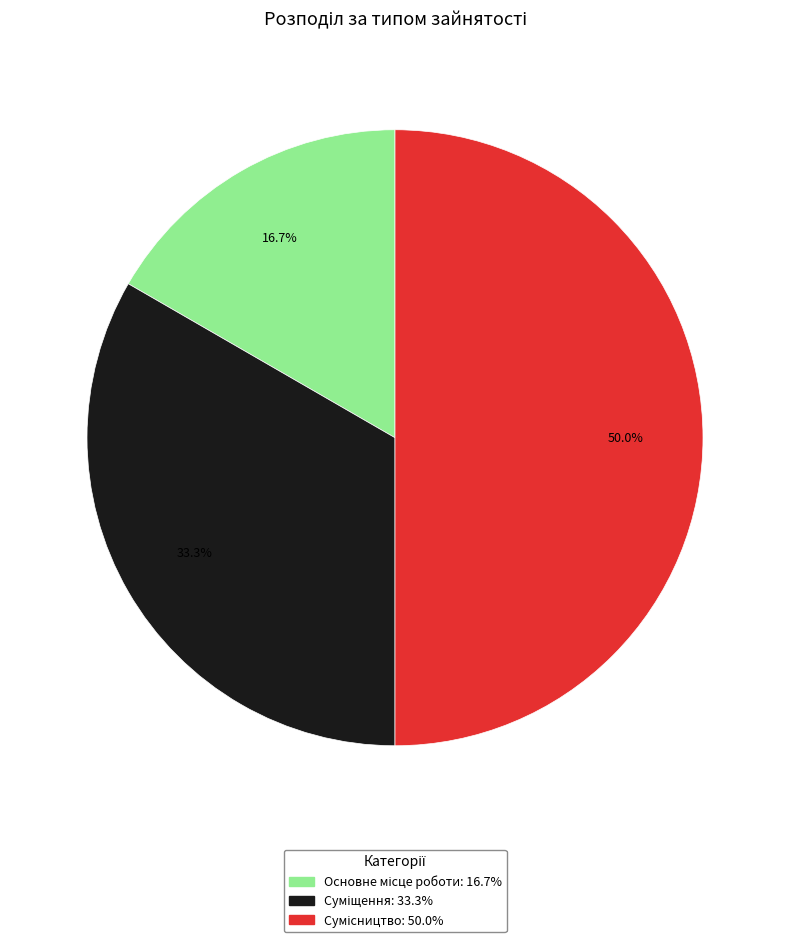

Count the number of slices in the pie.

3